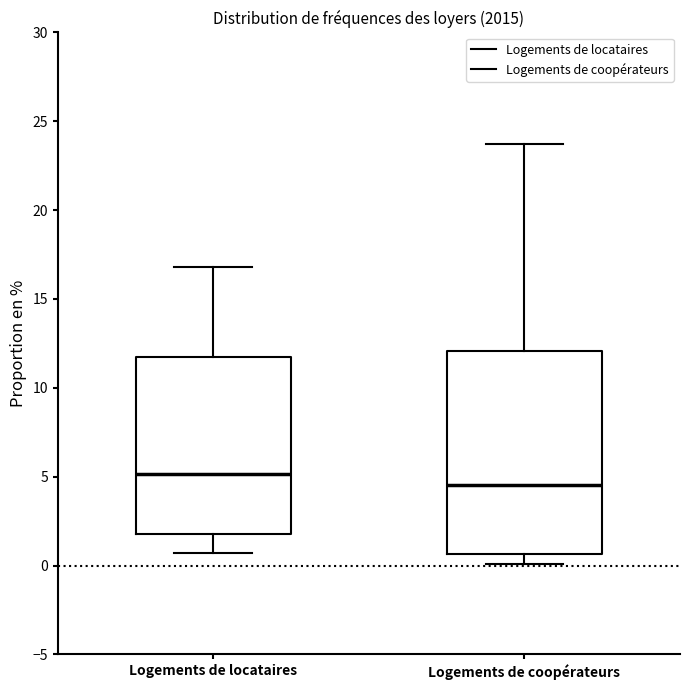

Reading left to right, read every box against the y-axis: the position of its median line, the range the box covers, and the ends of its whiskers. The values are not printed on the chart, so give them approximately, as read against the axis.

Logements de locataires: median 5.0, box 2.0 to 12.0, whiskers 0.5 to 17.0
Logements de coopérateurs: median 4.5, box 0.5 to 12.0, whiskers 0.0 to 23.5